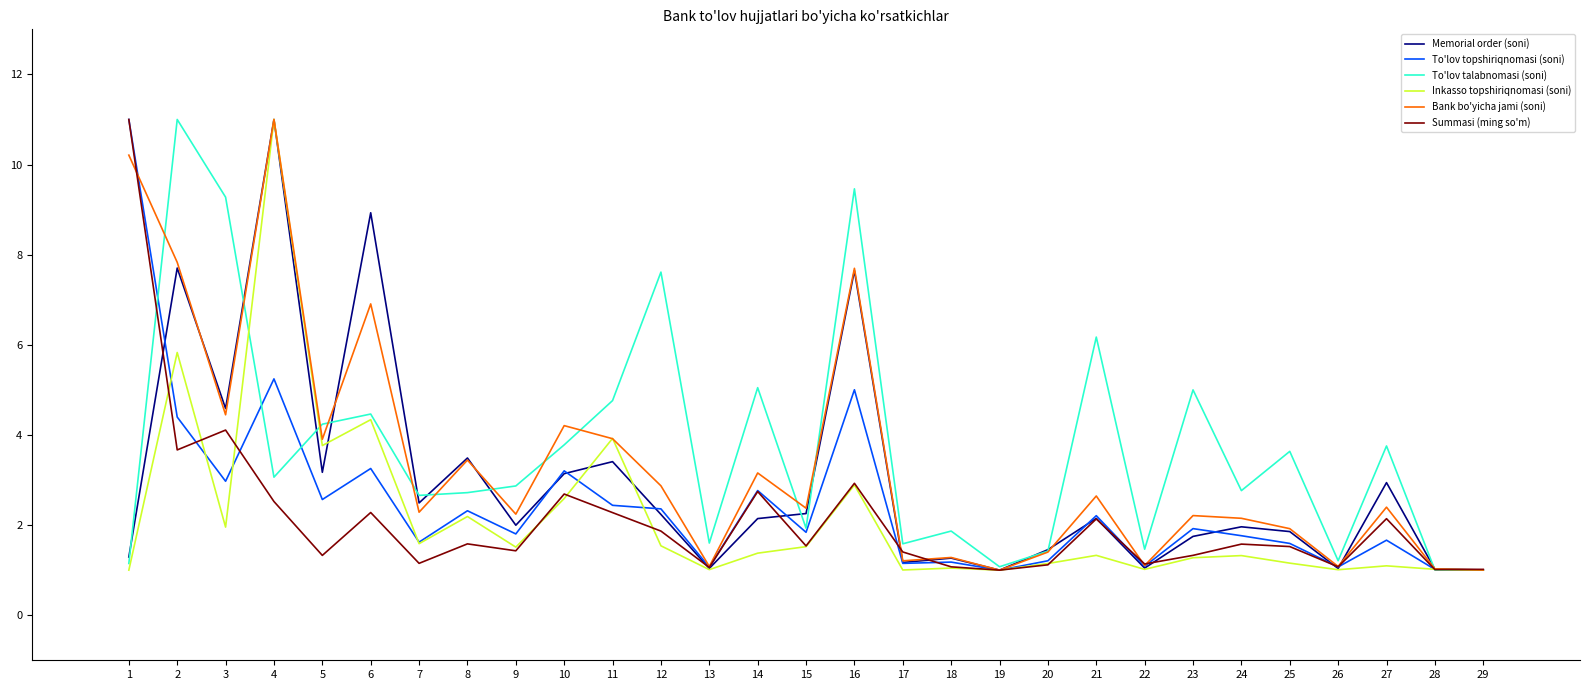

Between 2 and 29, which series saw the biggest shift?

To'lov talabnomasi (soni)